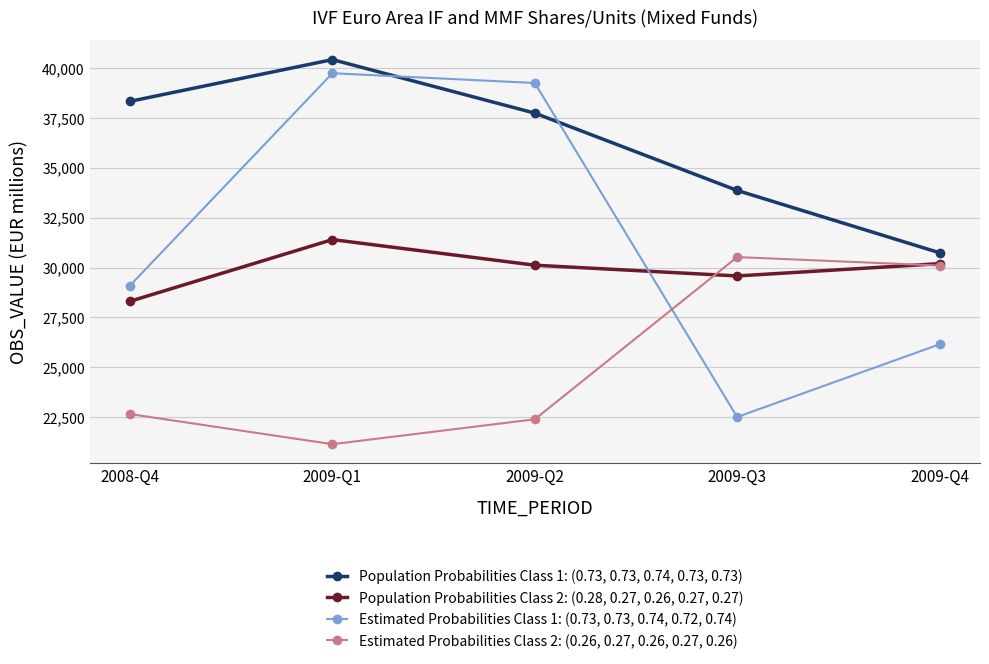

Does the chart display data point markers on the line(s)?

Yes